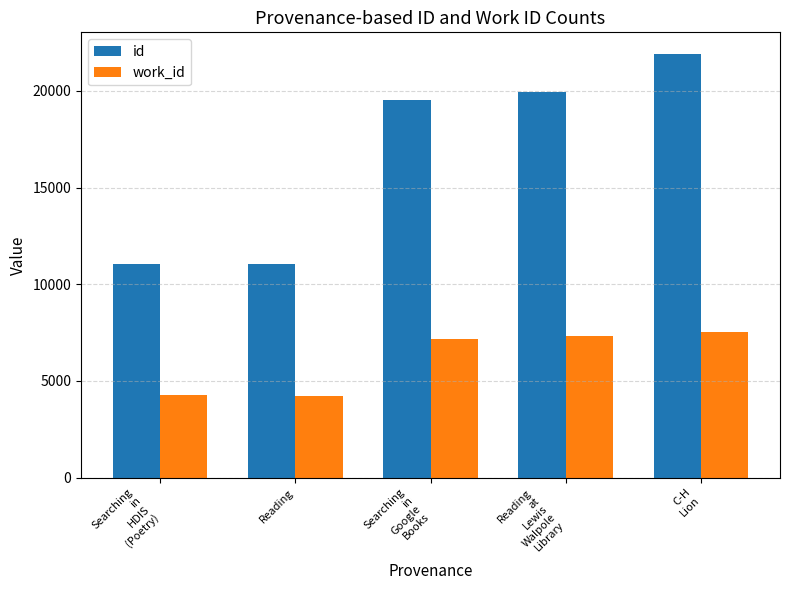

At which category is the sum across all series the highest?

C-H
Lion